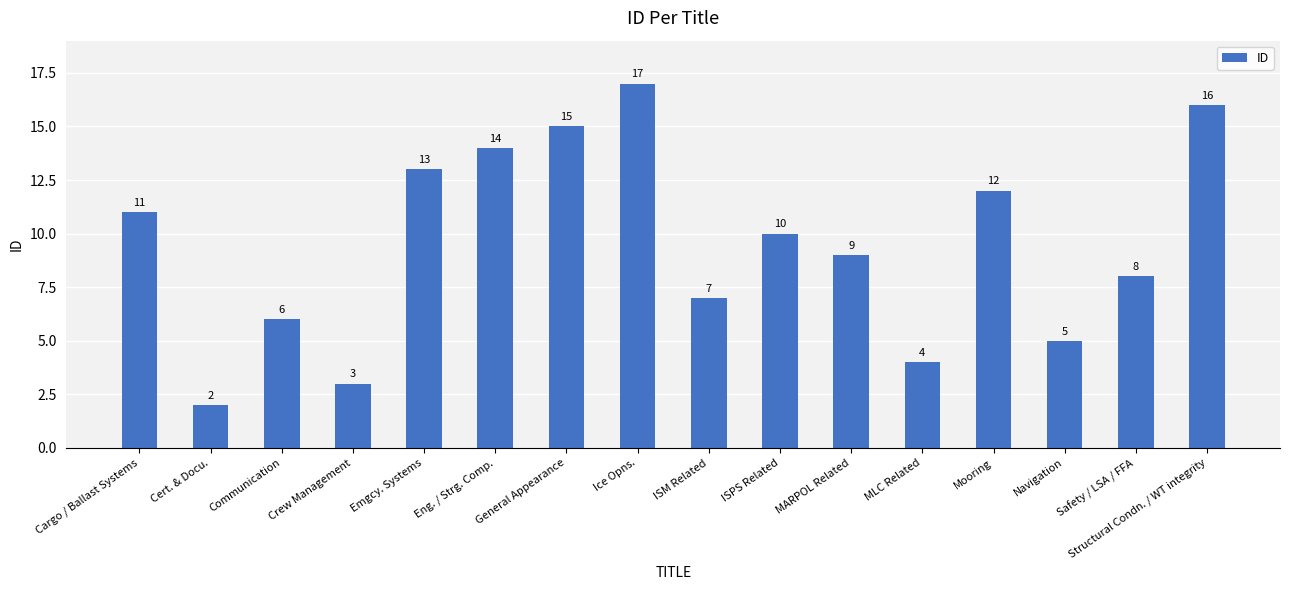

Reading left to right, what are all the values shown in this chart?

Cargo / Ballast Systems=11	Cert. & Docu.=2	Communication=6	Crew Management=3	Emgcy. Systems=13	Eng. / Strg. Comp.=14	General Appearance=15	Ice Opns.=17	ISM Related=7	ISPS Related=10	MARPOL Related=9	MLC Related=4	Mooring=12	Navigation=5	Safety / LSA / FFA=8	Structural Condn. / WT integrity=16